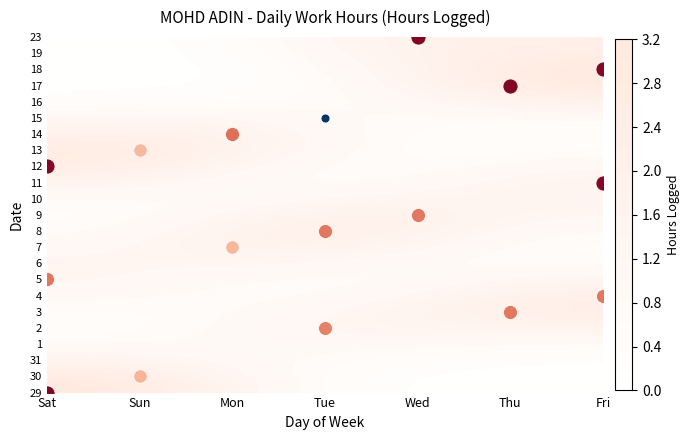

Which series has the largest range (max minus min)?

17